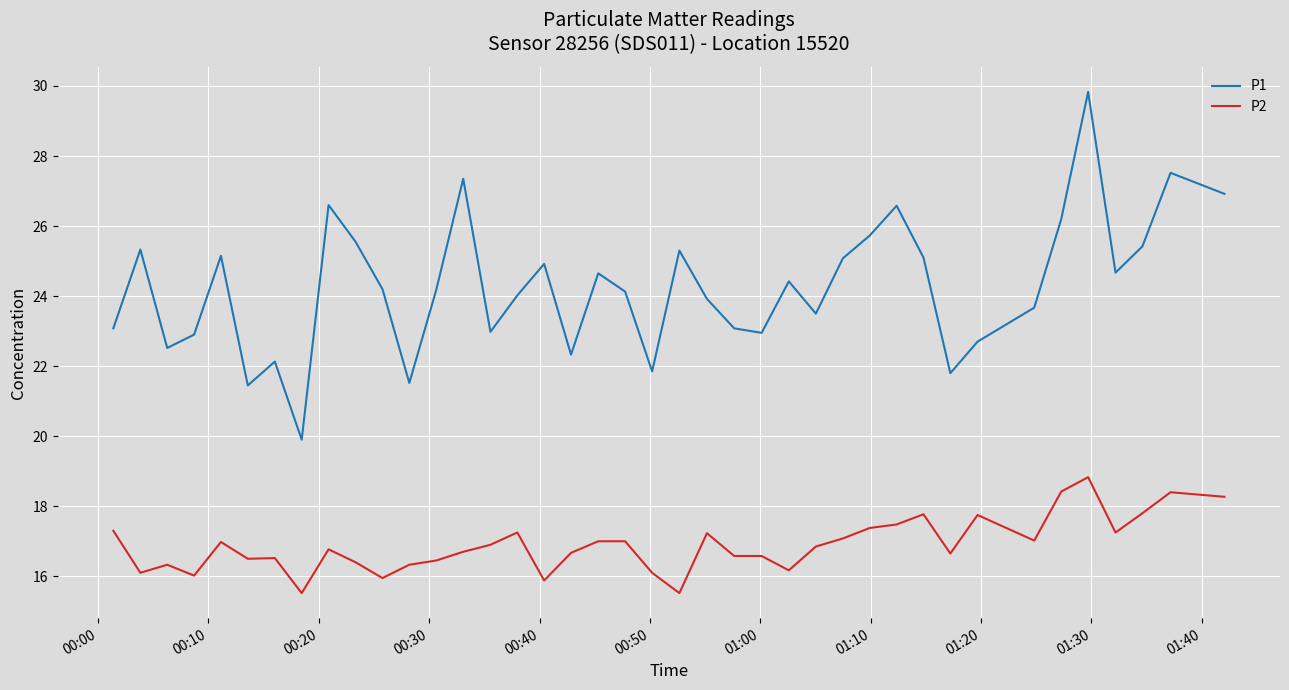

What is the lowest value of the P1 series?

19.9